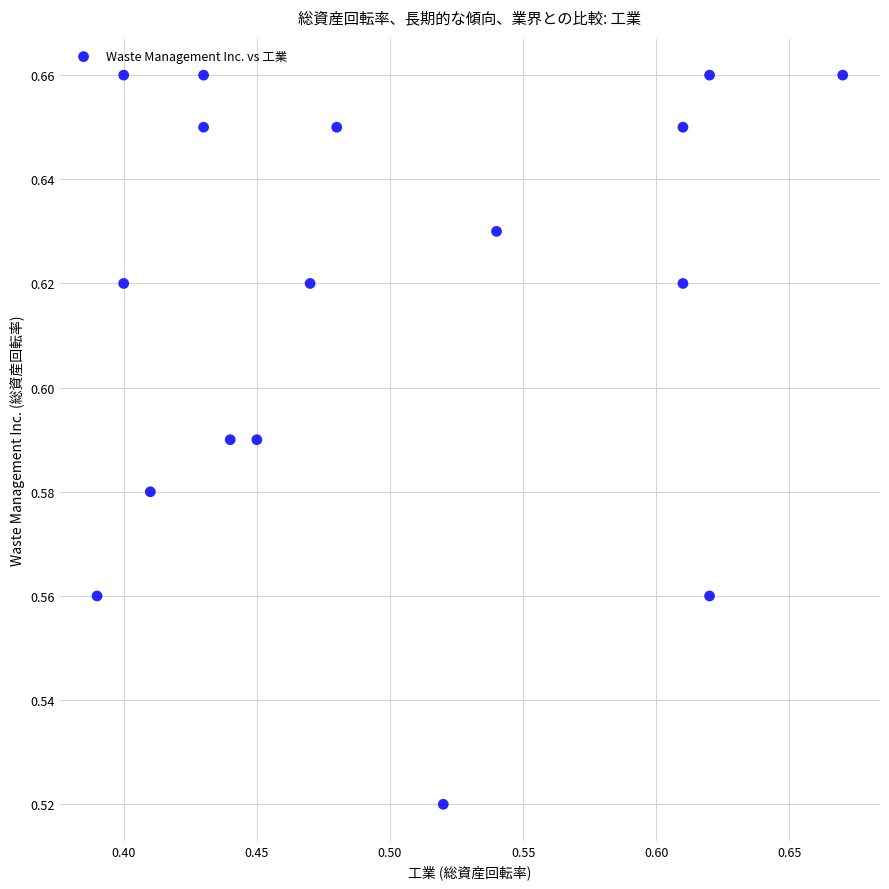

What is the range of X values (max minus min)?

0.3